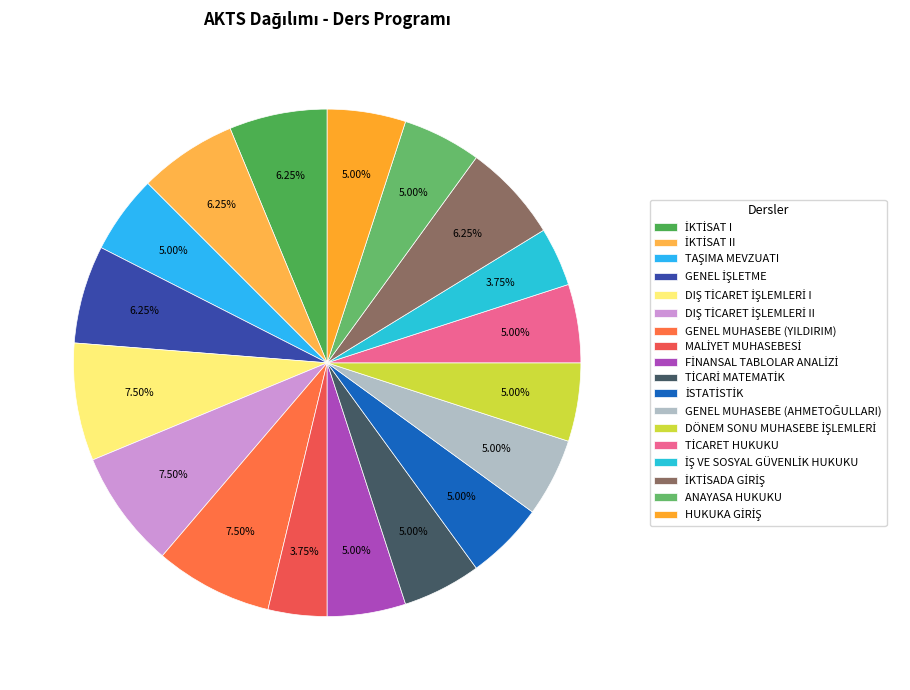

To the nearest percent, what is the difference between the largest and smallest slice percentages?

4%